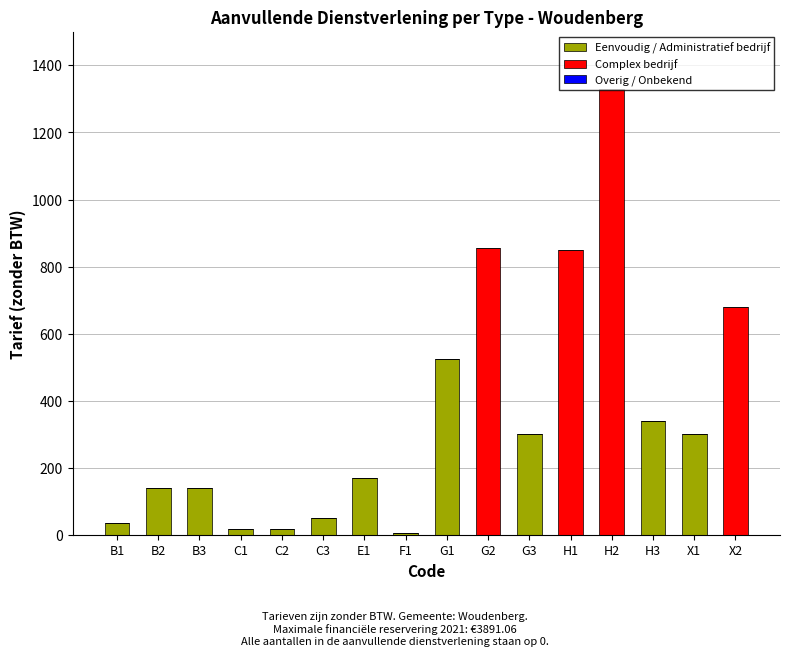

At which category is the sum across all series the highest?

H2